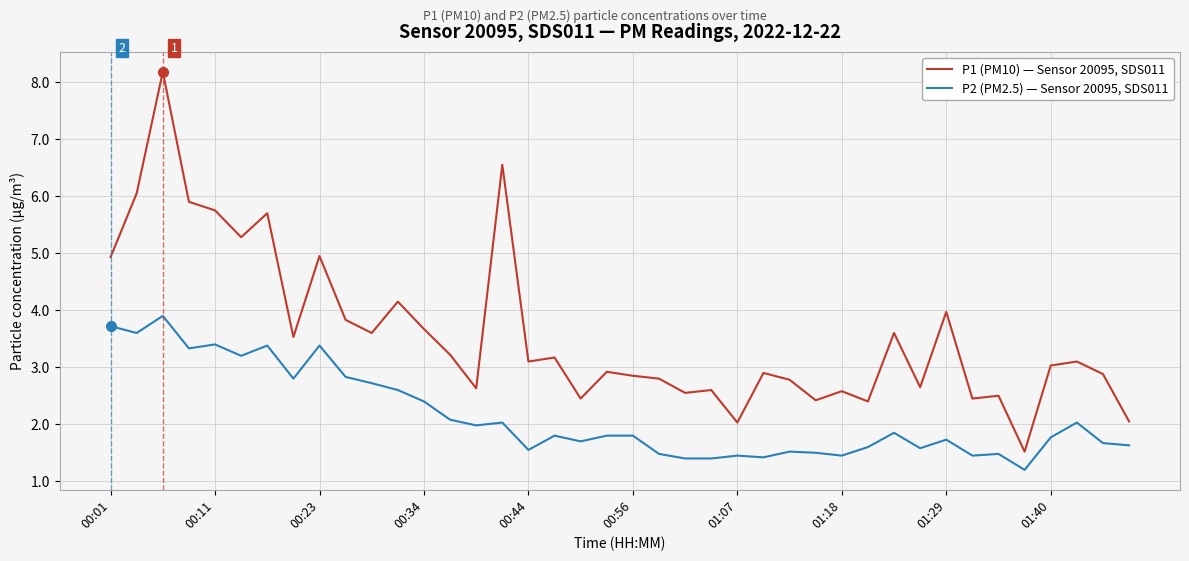

Which series has the largest total across all categories?

P1 (PM10) — Sensor 20095, SDS011